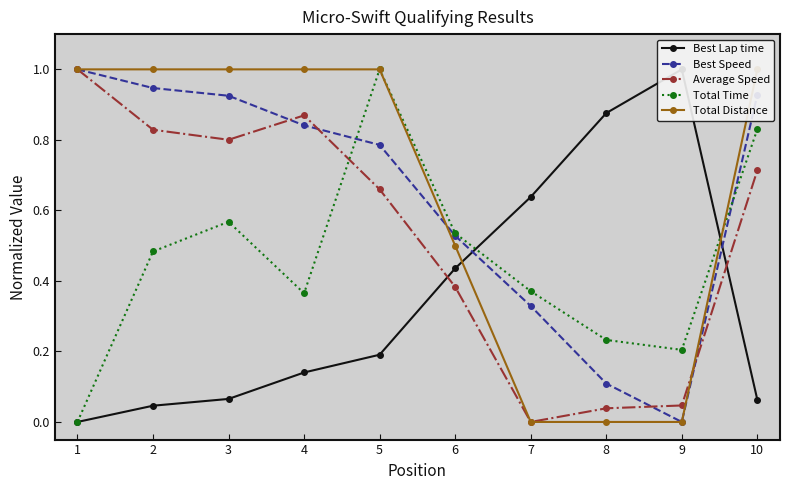

What is the sum of the Best Lap time values at 8 and 10?

0.9